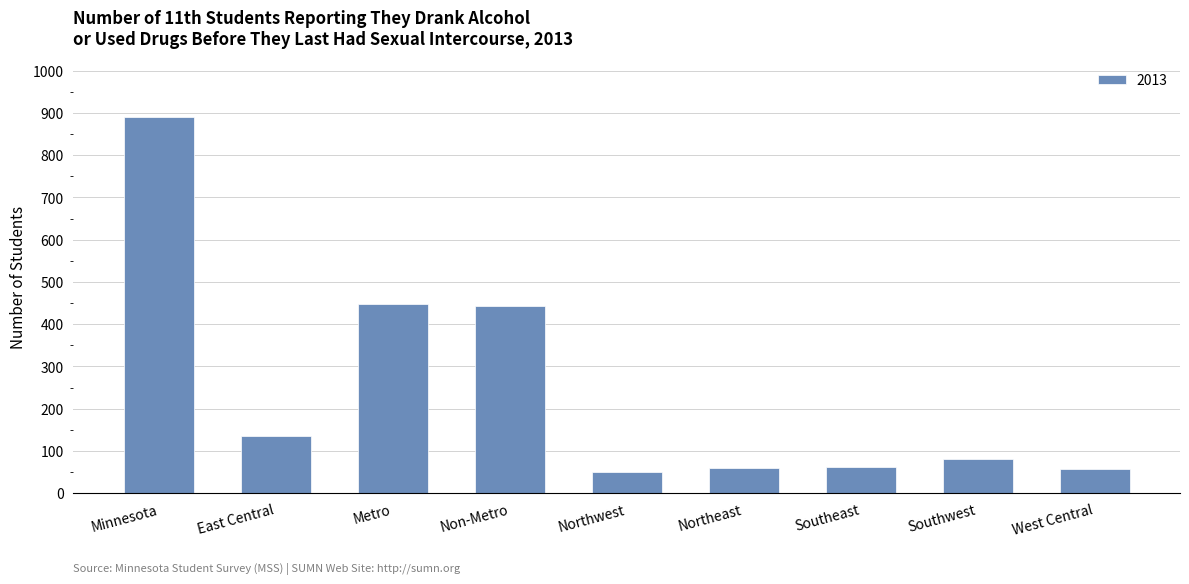

Between West Central and East Central, which is larger?

East Central